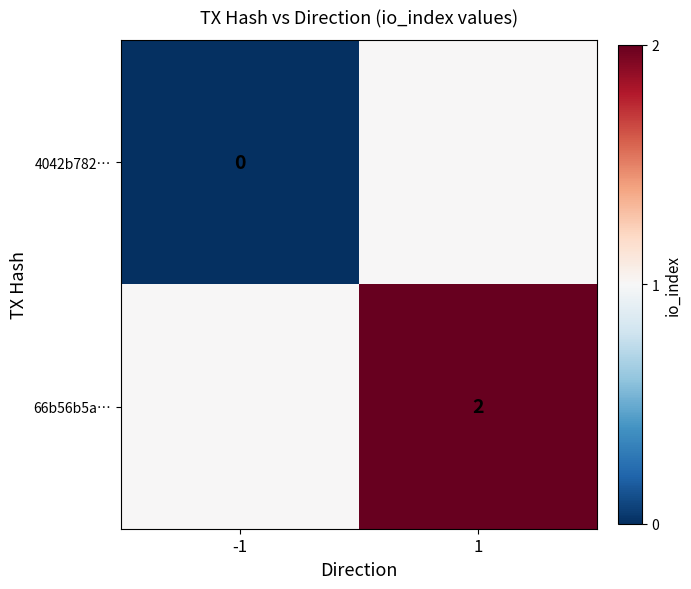

Is it true that 66b56b5a… equals 2 at 1?

True